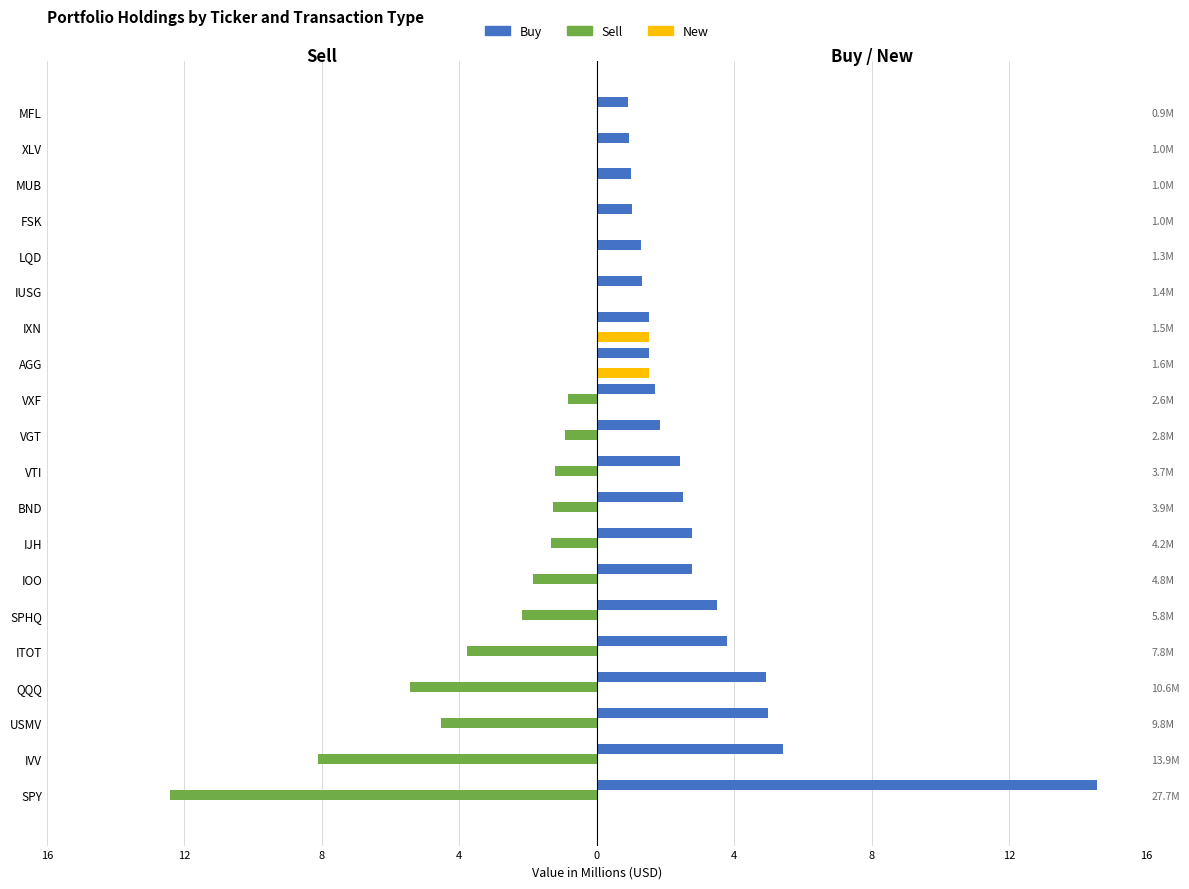

What is the minimum value shown in the chart?

-12.7